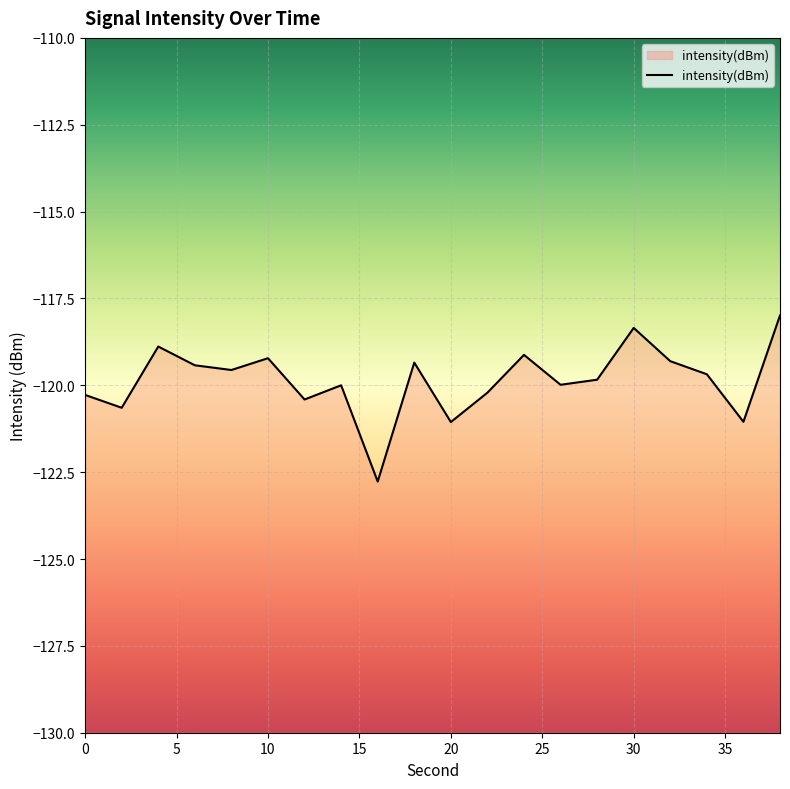

Rank the categories by value from lowest to highest.

16, 20, 36, 2, 12, 0, 22, 14, 26, 28, 34, 8, 6, 18, 32, 10, 24, 4, 30, 38